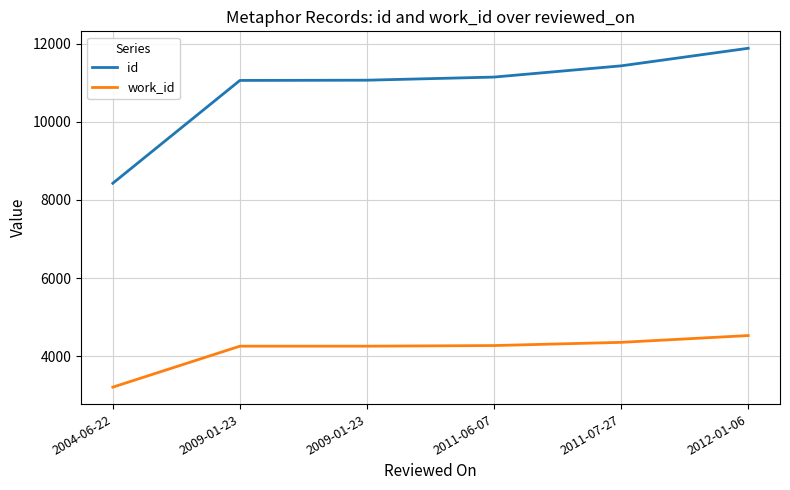

Where is work_id nearest to the value 3864?

2009-01-23